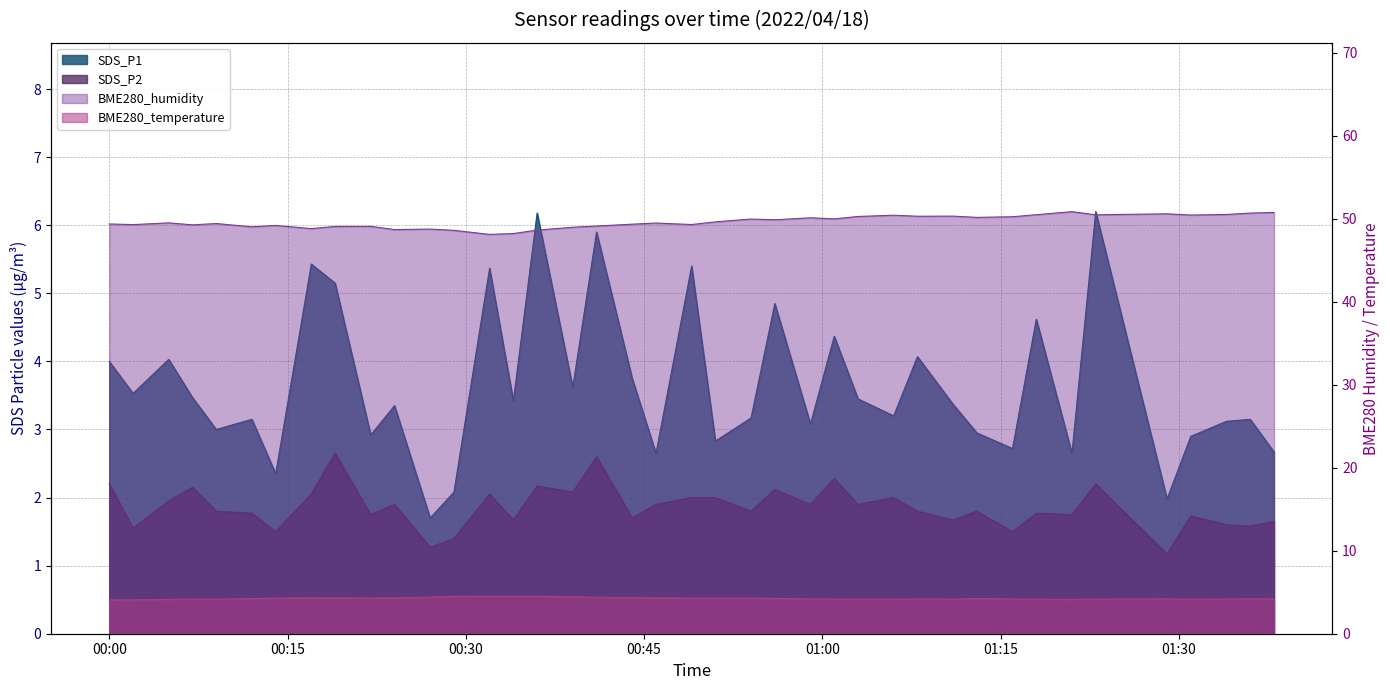

What position from the right is 2022/04/18 00:09?

36